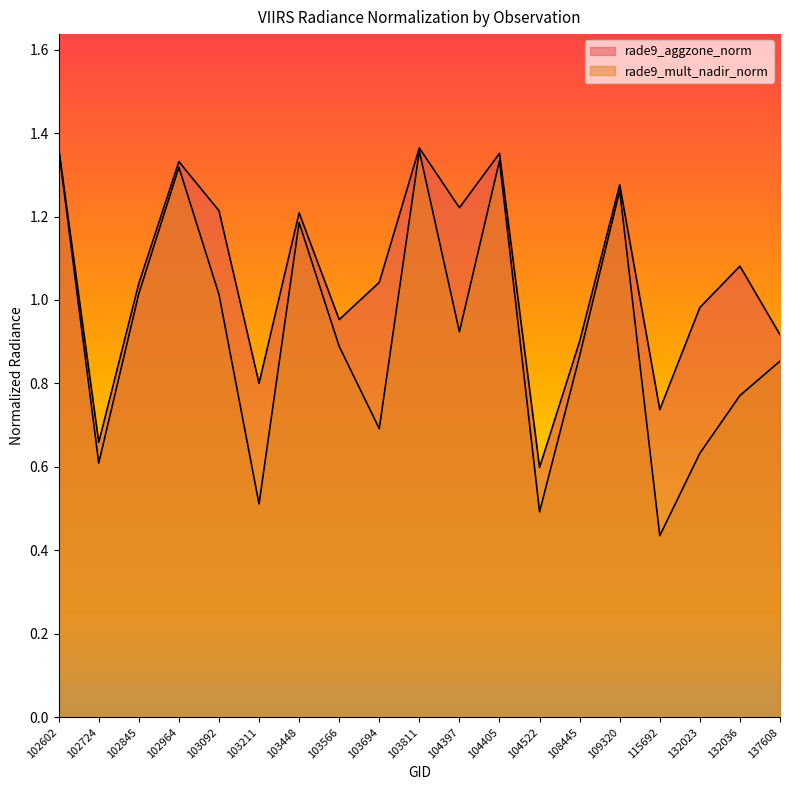

What is the greatest value displayed?

1.4